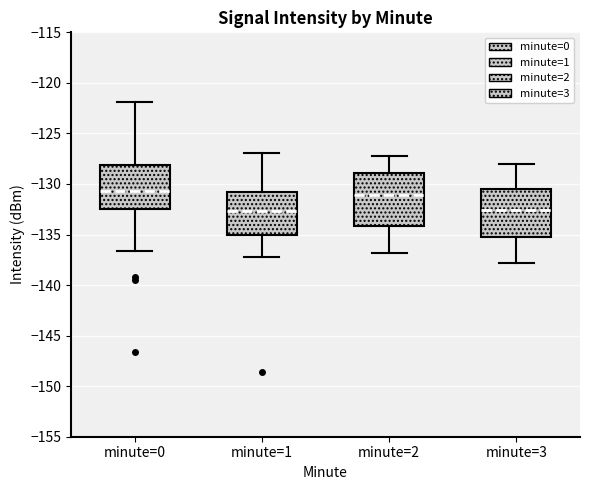

Comparing the boxes themselves (not the whiskers), which one is the tallest?

minute=2